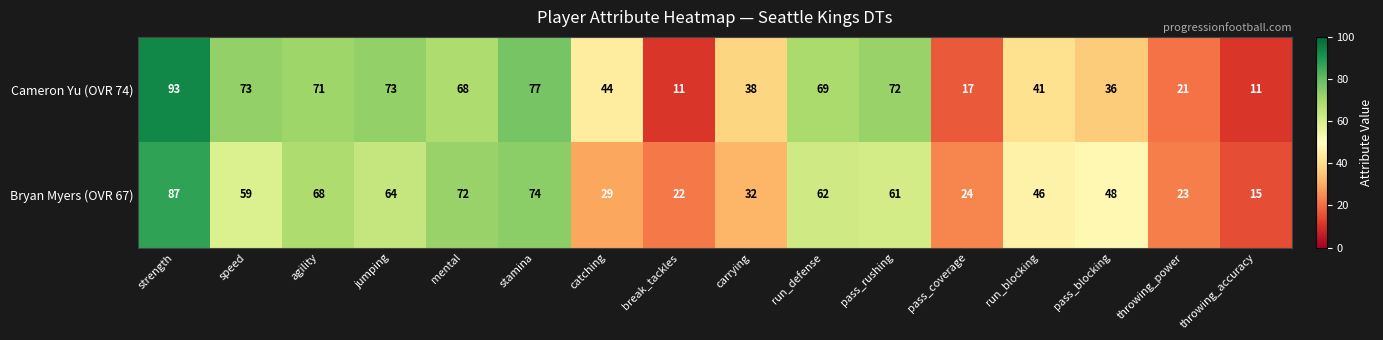

What is the total value across all series at jumping?

137